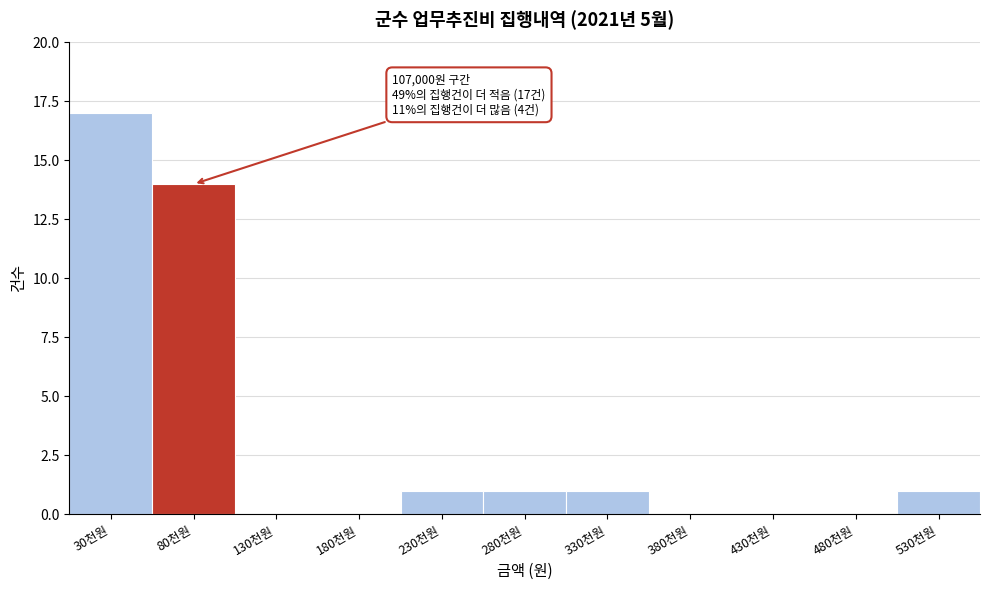

Reading left to right, list all the values displayed in this chart.

30천원=17	80천원=14	130천원=0	180천원=0	230천원=1	280천원=1	330천원=1	380천원=0	430천원=0	480천원=0	530천원=1